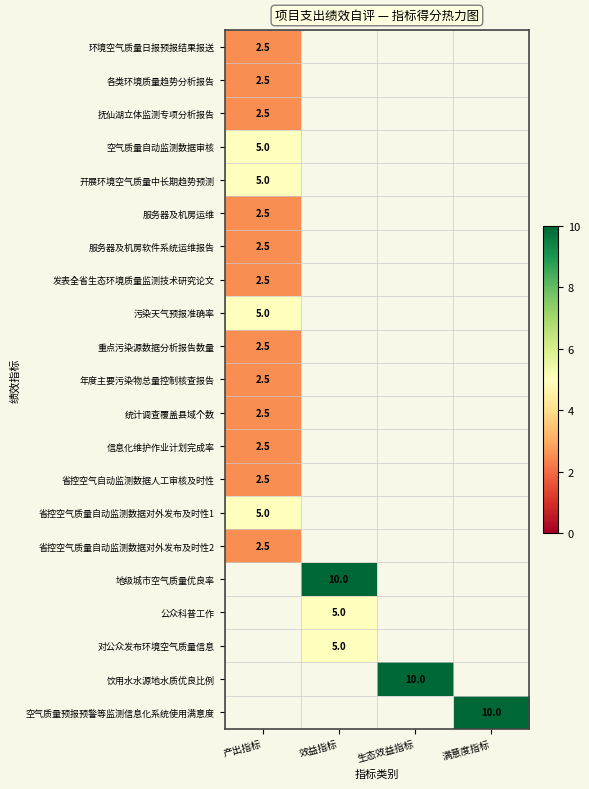

True or false: 各类环境质量趋势分析报告 has a value of 4.3 at 产出指标.

False